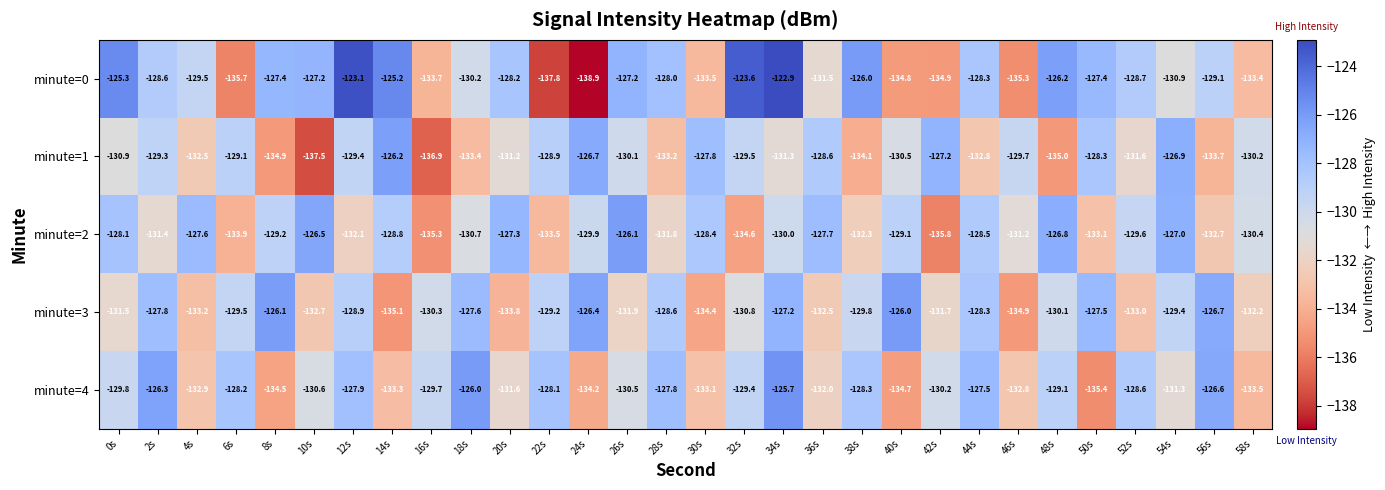

The value of minute=2 at 32s is -134.6. True or false?

True